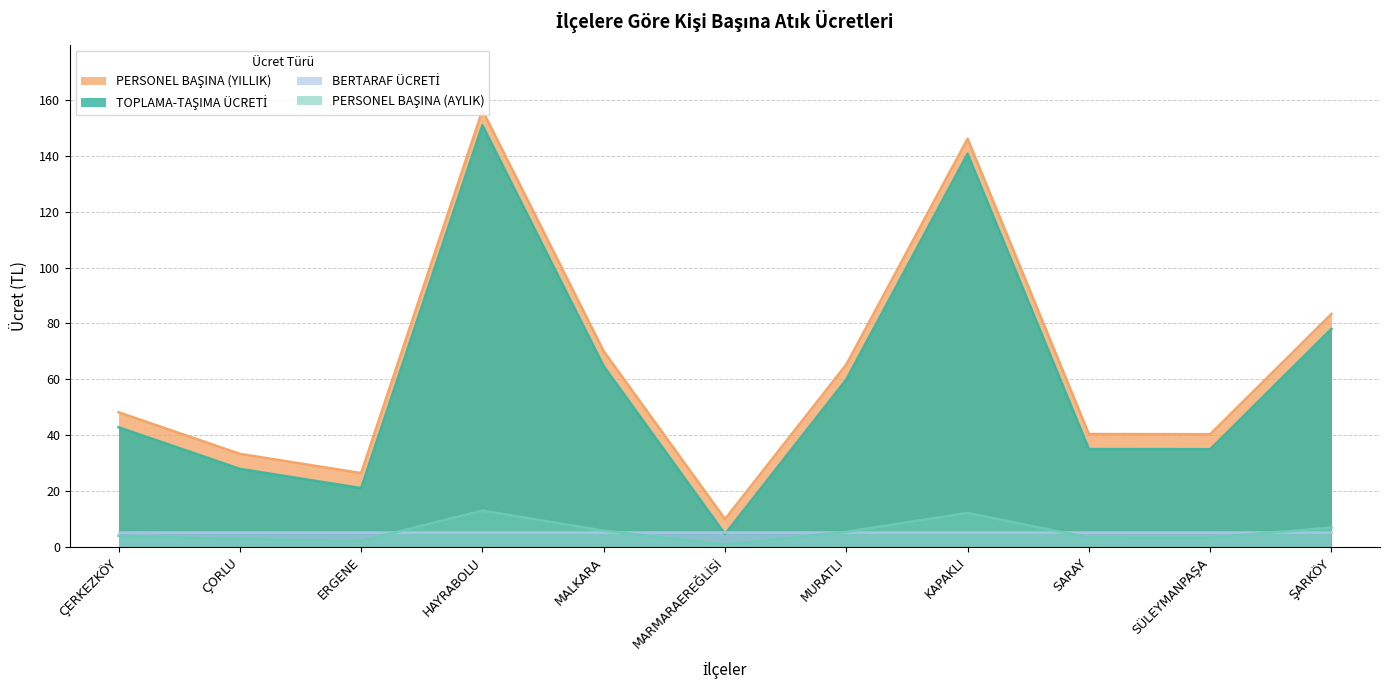

At which category does PERSONEL BAŞINA (AYLIK) reach its first local peak?

HAYRABOLU